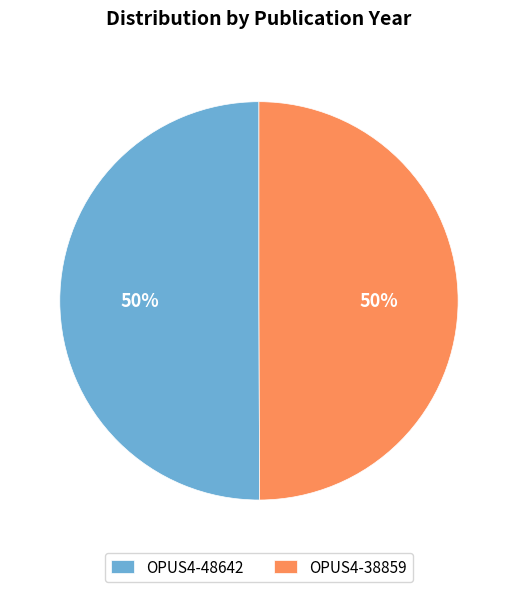

Count the number of slices in the pie.

2